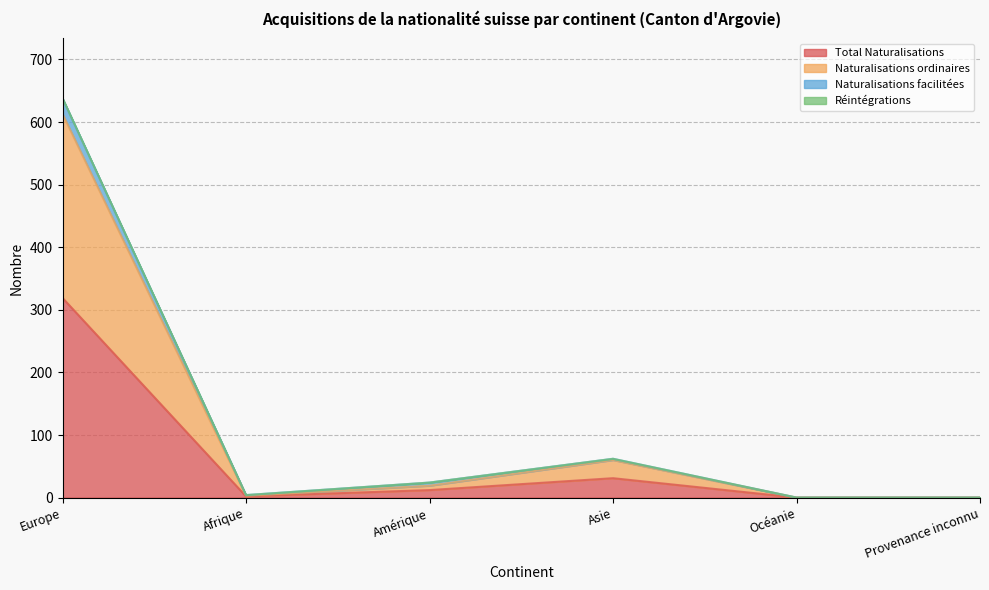

At which label does Total Naturalisations reach its peak?

Europe